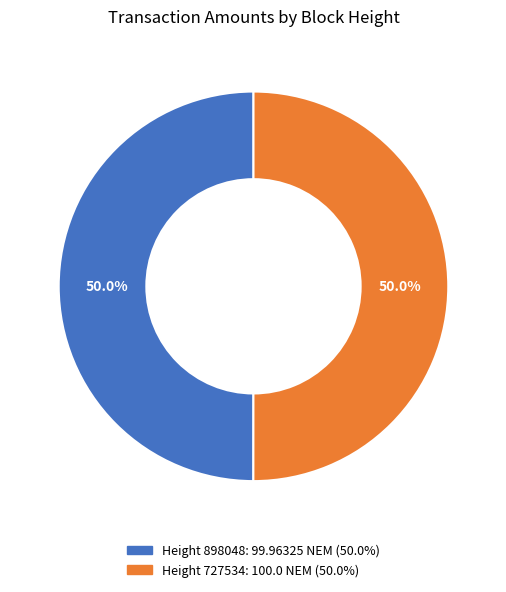

How many segments does this pie chart have?

2